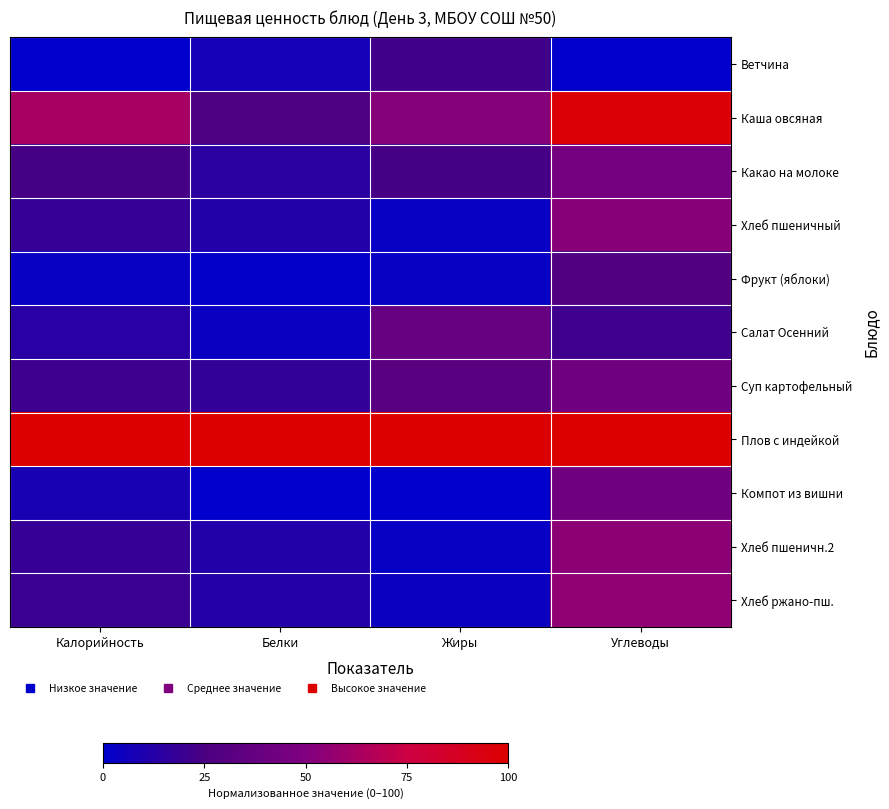

Reading left to right, extract all data points from this chart.

Ветчина: Калорийность=0.0	Белки=7.1	Жиры=22.2	Углеводы=0.0
Каша овсяная: Калорийность=62.4	Белки=26.3	Жиры=52.1	Углеводы=97.7
Какао на молоке: Калорийность=23.5	Белки=14.7	Жиры=23.4	Углеводы=44.7
Хлеб пшеничный: Калорийность=18.0	Белки=11.5	Жиры=2.7	Углеводы=53.0
Фрукт (яблоки): Калорийность=2.9	Белки=0.9	Жиры=2.7	Углеводы=27.4
Салат Осенний: Калорийность=14.1	Белки=3.6	Жиры=38.3	Углеводы=21.4
Суп картофельный: Калорийность=20.8	Белки=17.4	Жиры=31.9	Углеводы=43.0
Плов с индейкой: Калорийность=100.0	Белки=100.0	Жиры=100.0	Углеводы=100.0
Компот из вишни: Калорийность=8.2	Белки=0.0	Жиры=0.0	Углеводы=43.0
Хлеб пшеничн.2: Калорийность=18.0	Белки=11.5	Жиры=2.7	Углеводы=53.9
Хлеб ржано-пш.: Калорийность=19.6	Белки=12.1	Жиры=4.2	Углеводы=55.4